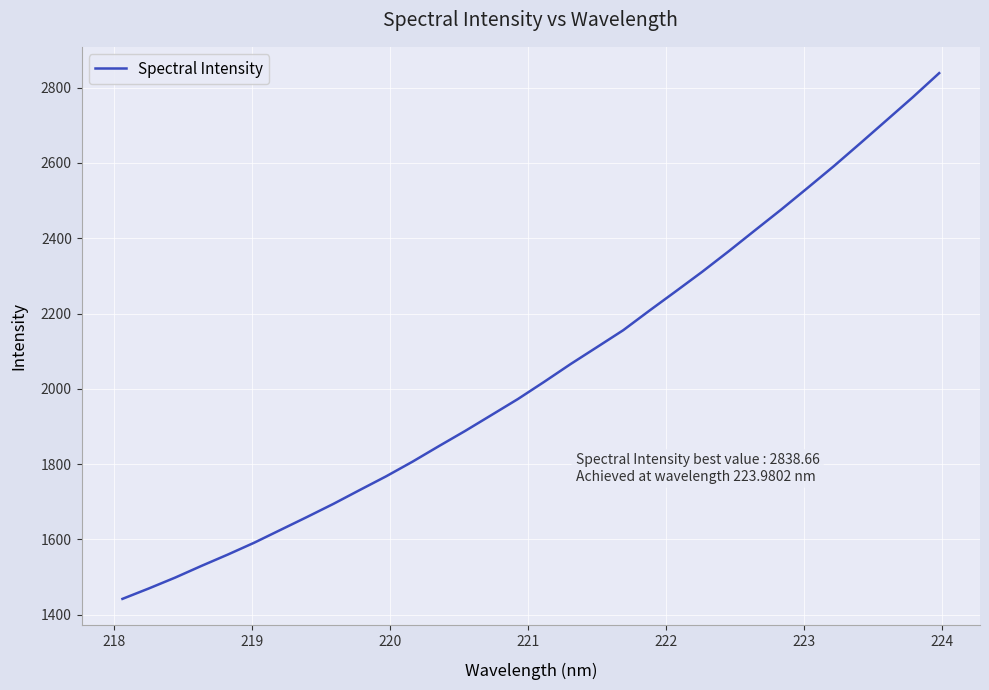

What is the minimum value shown in the chart?

1442.2